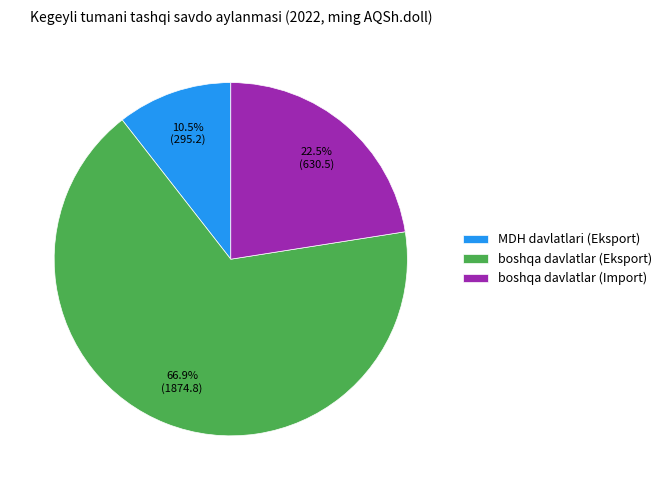

To the nearest percent, what is the average slice percentage?

33%